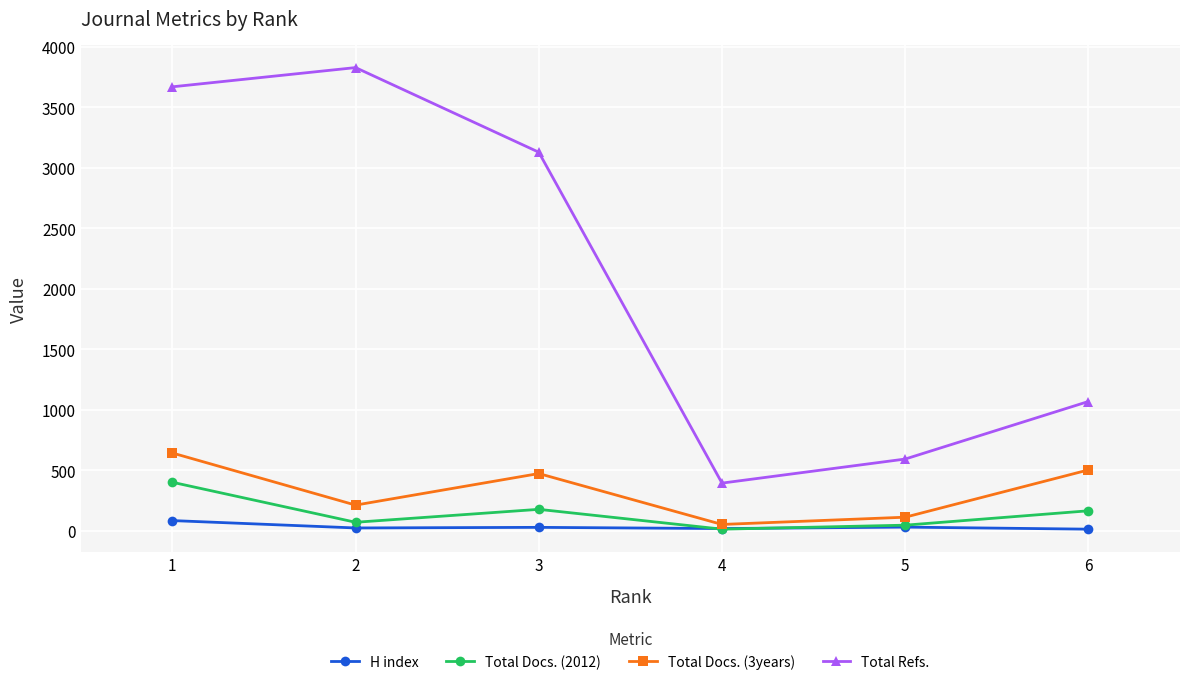

Which series has the largest total across all categories?

Total Refs.